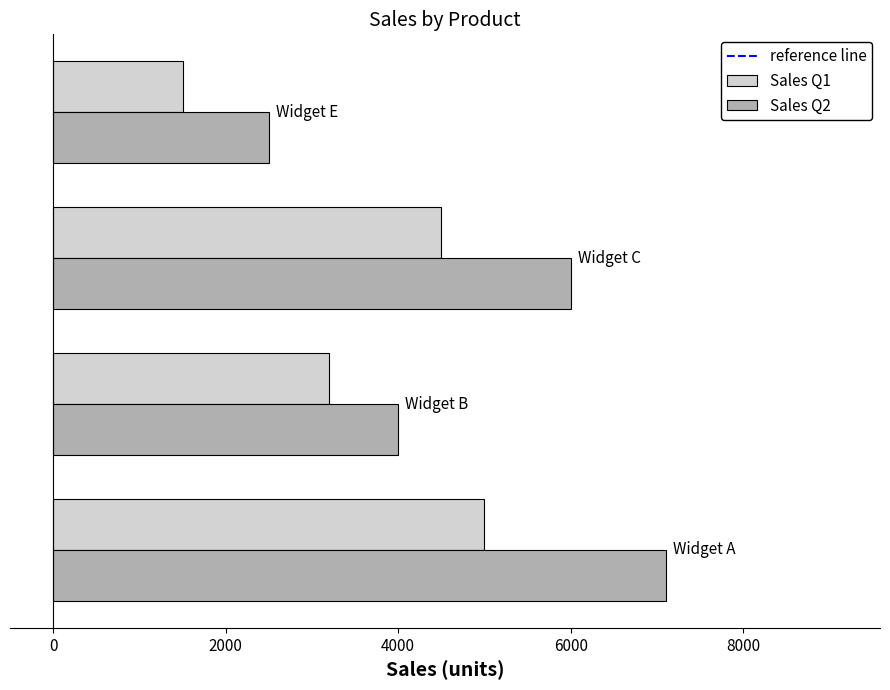

Which series has the widest spread of values?

Sales Q2